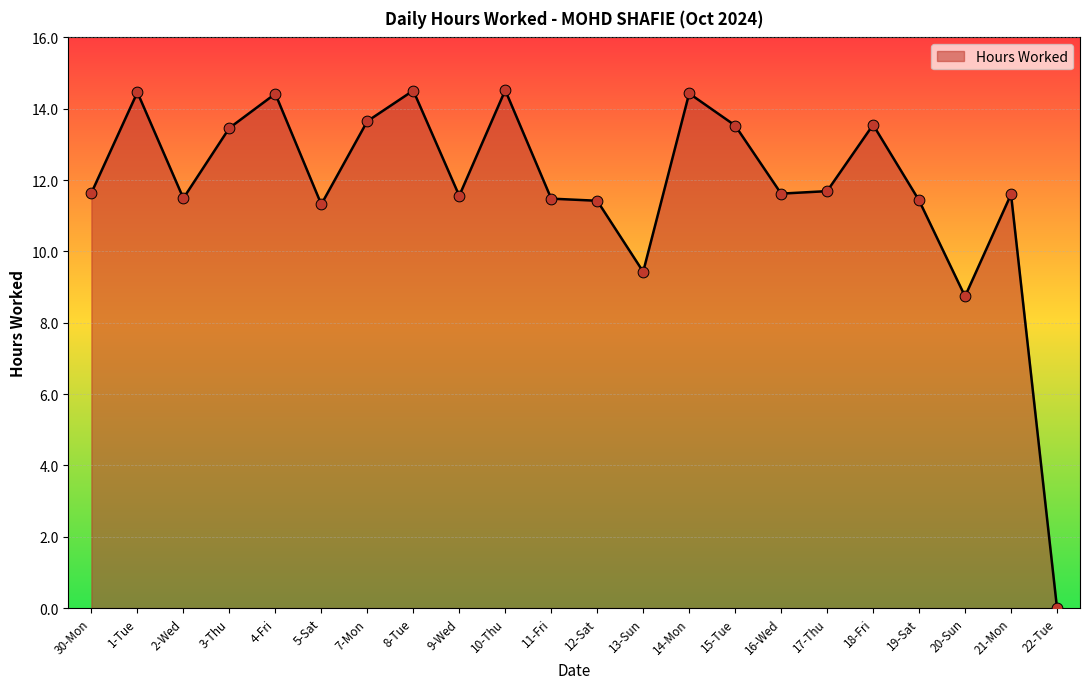

What is the change in value from 3-Thu to 4-Fri?

+1.0